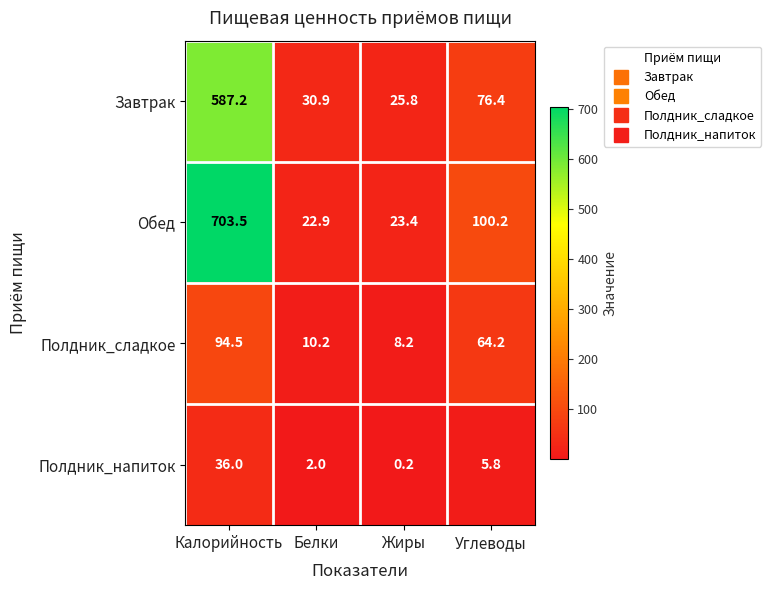

List the series in order of their overall mean, highest first.

Обед, Завтрак, Полдник_сладкое, Полдник_напиток